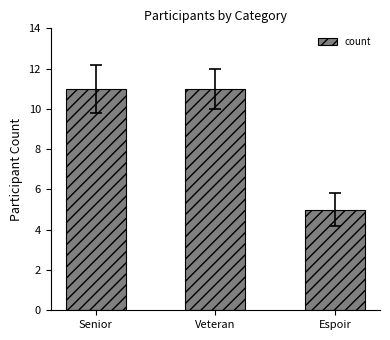

What is the change in value from Senior to Espoir?

-6